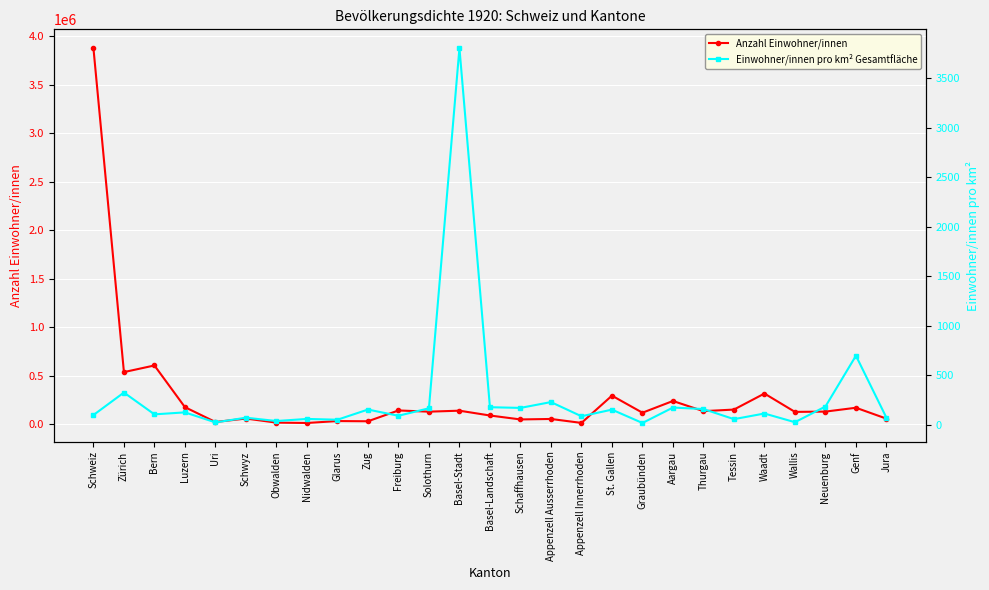

What is the label of the 15th point from the left?

Schaffhausen